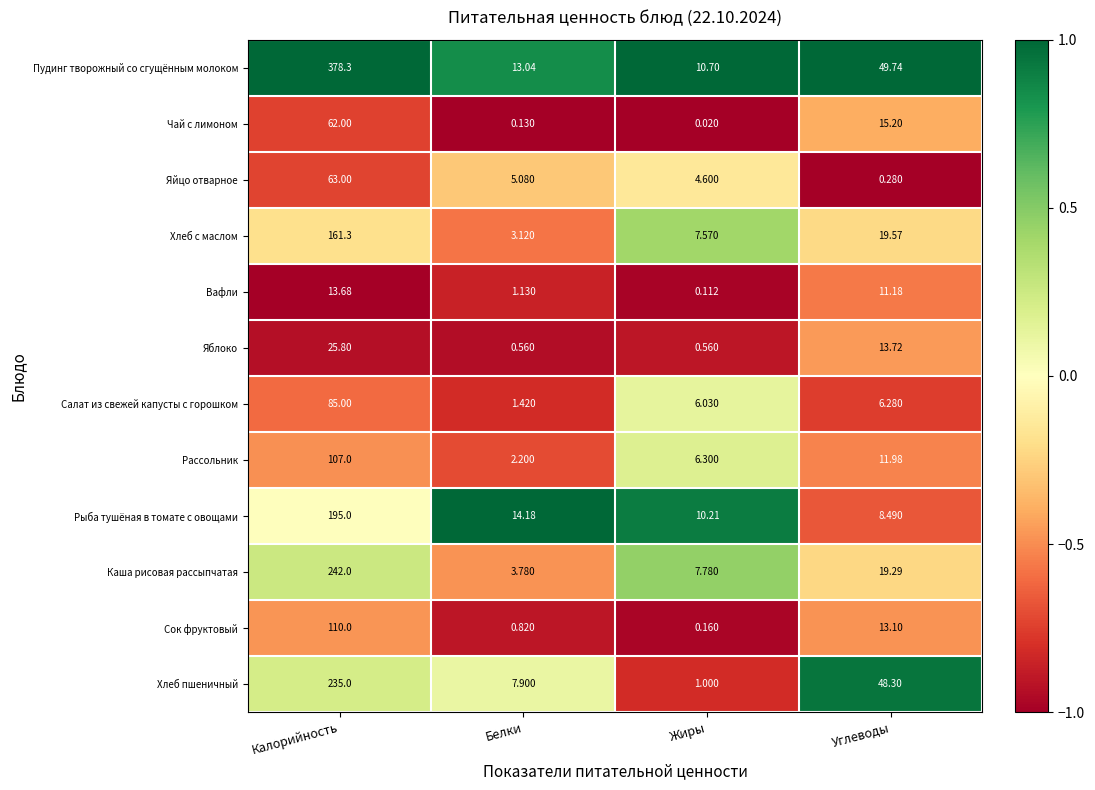

Where is Чай с лимоном nearest to the value 31?

Углеводы